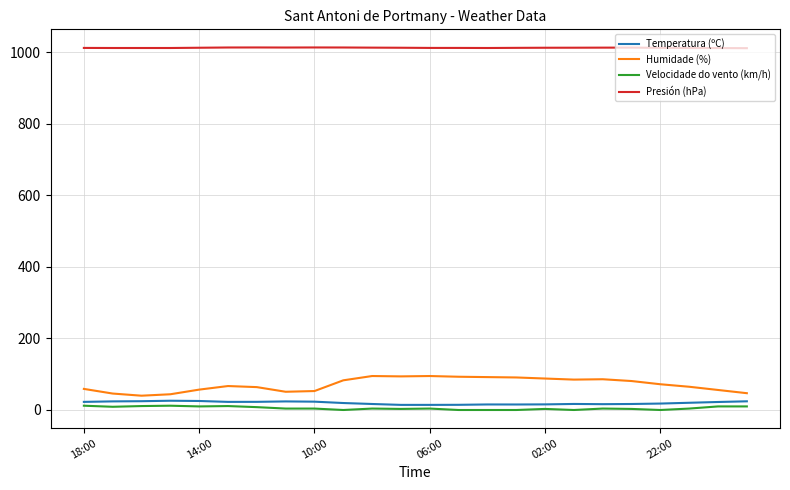

What is the maximum value shown in the chart?

1013.9